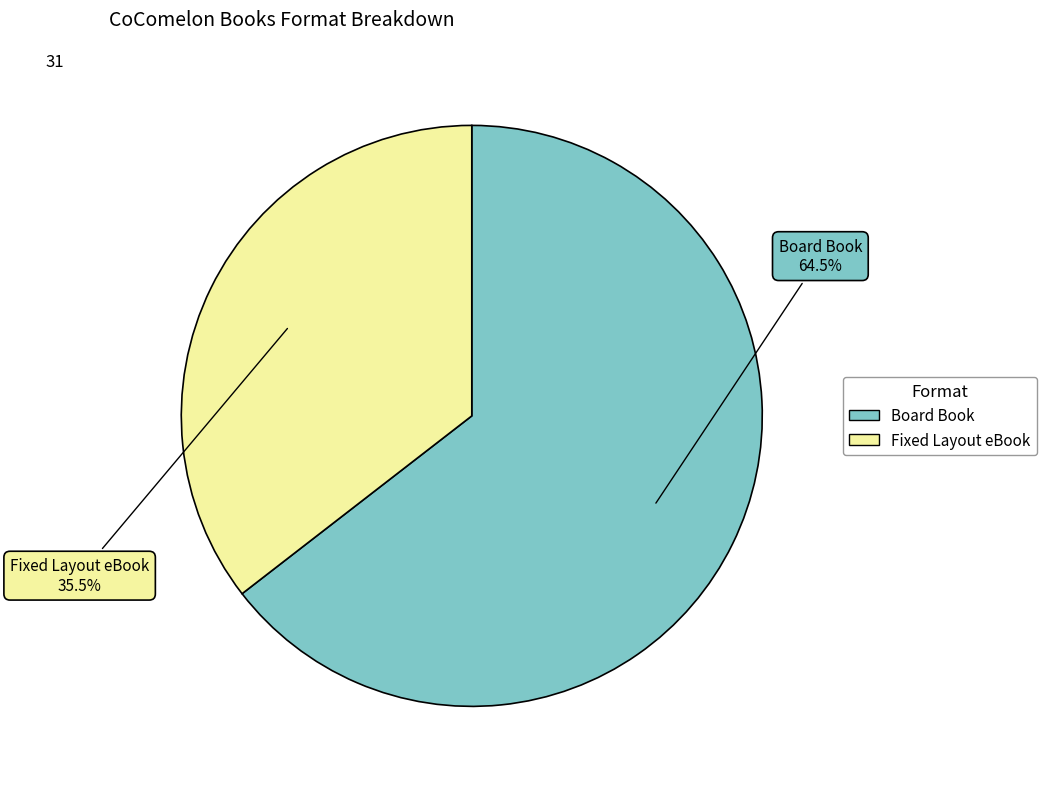

Which has a higher value, Fixed Layout eBook or Board Book?

Board Book